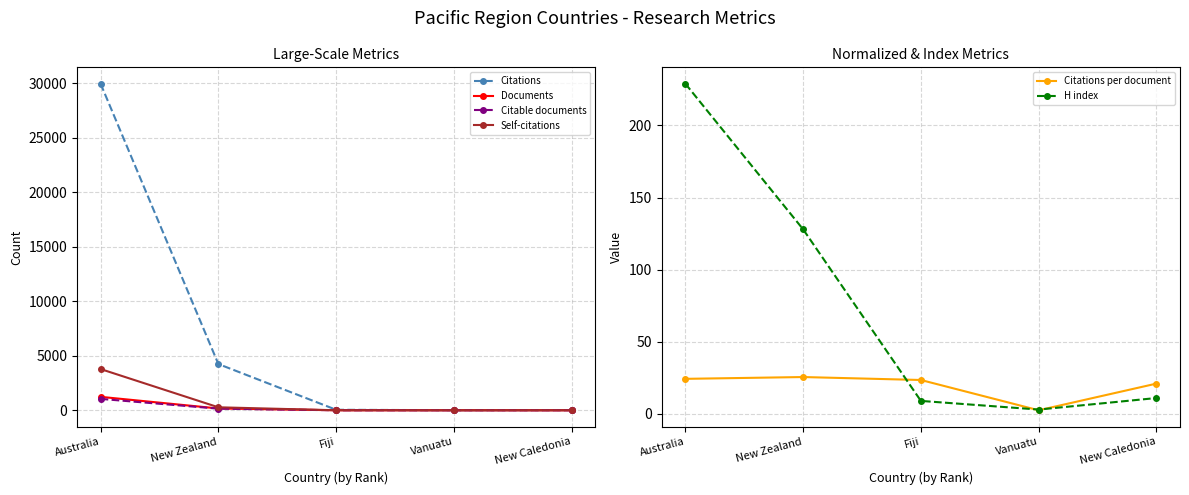

At how many categories does at least one series exceed 718?

2